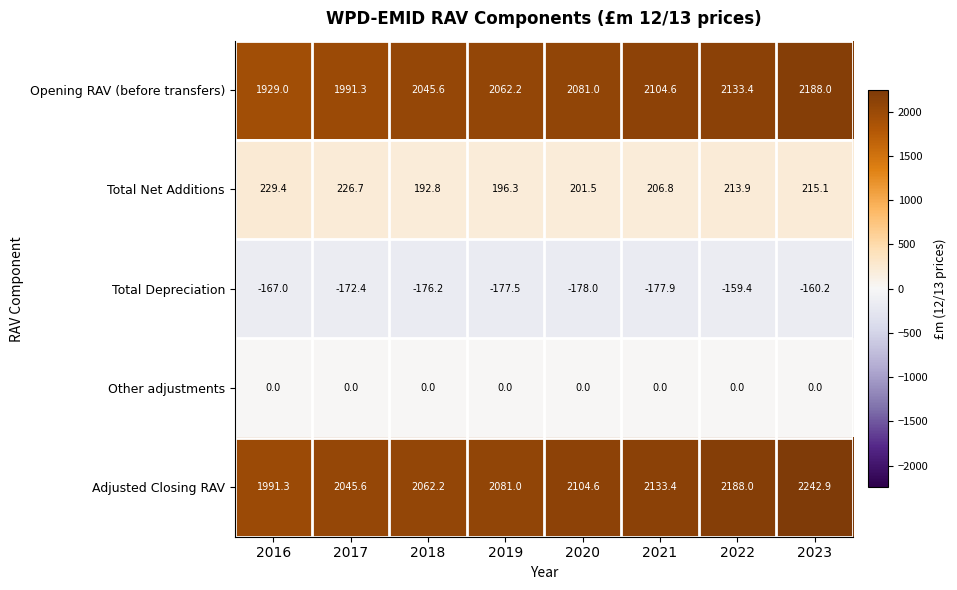

Which label corresponds to the smallest value in the chart?

2020